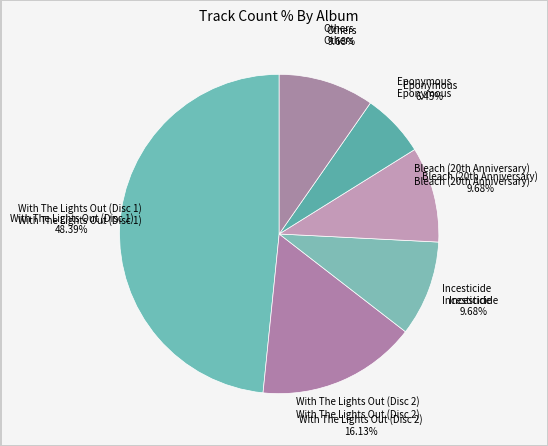

Does With The Lights Out (Disc 2) account for over 50% of the chart?

No